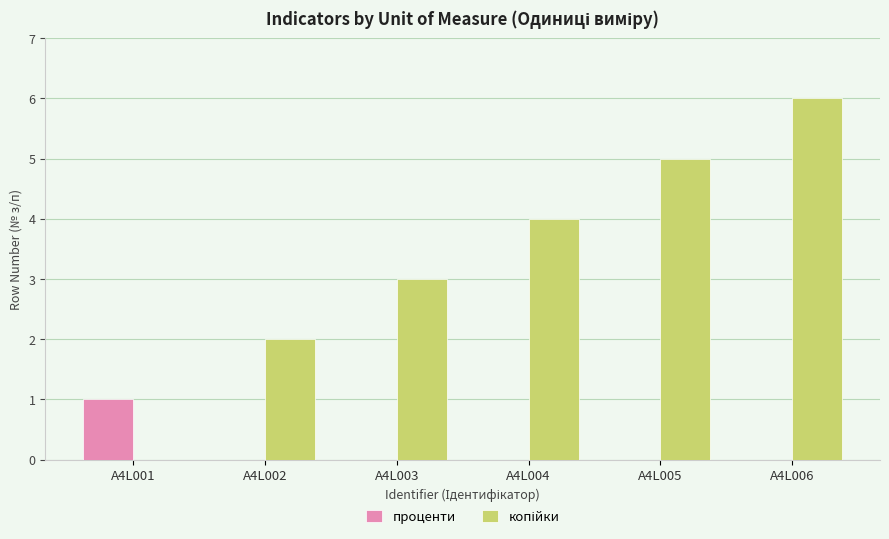

At which category is the sum across all series the highest?

A4L006